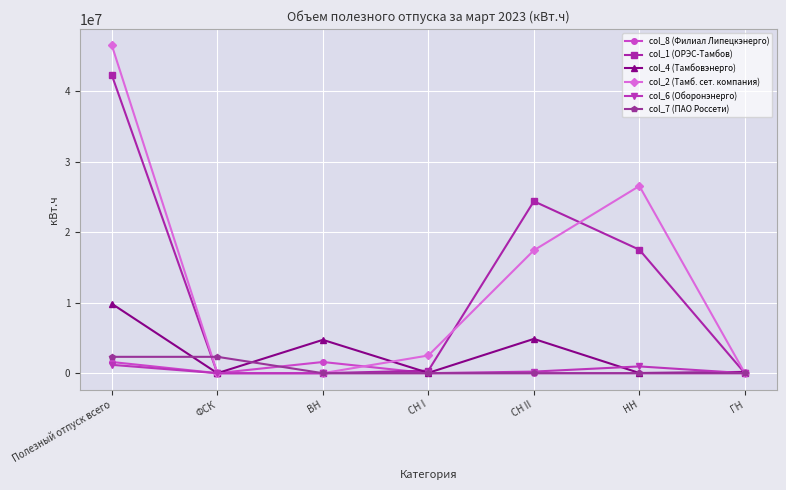

What position from the left is СН I?

4